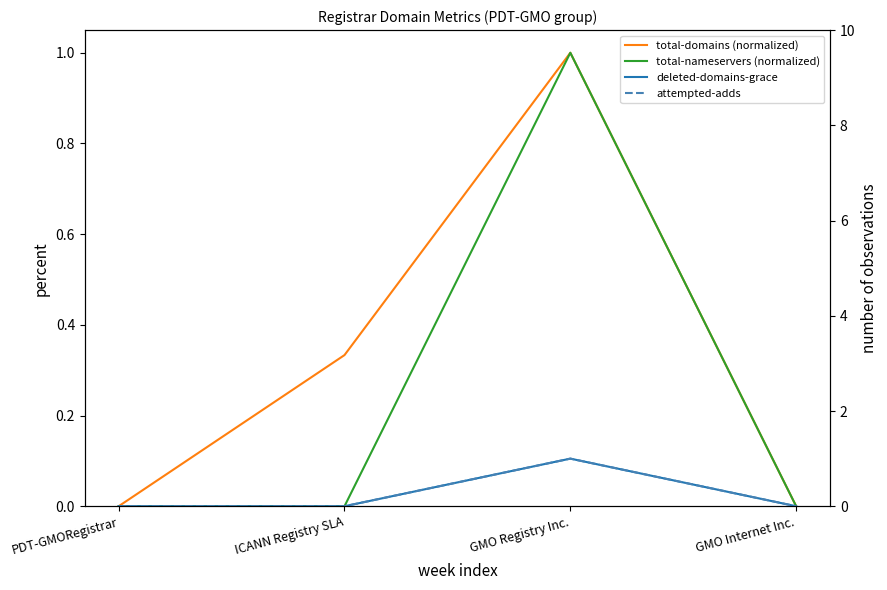

Count the number of categories in the chart.

4